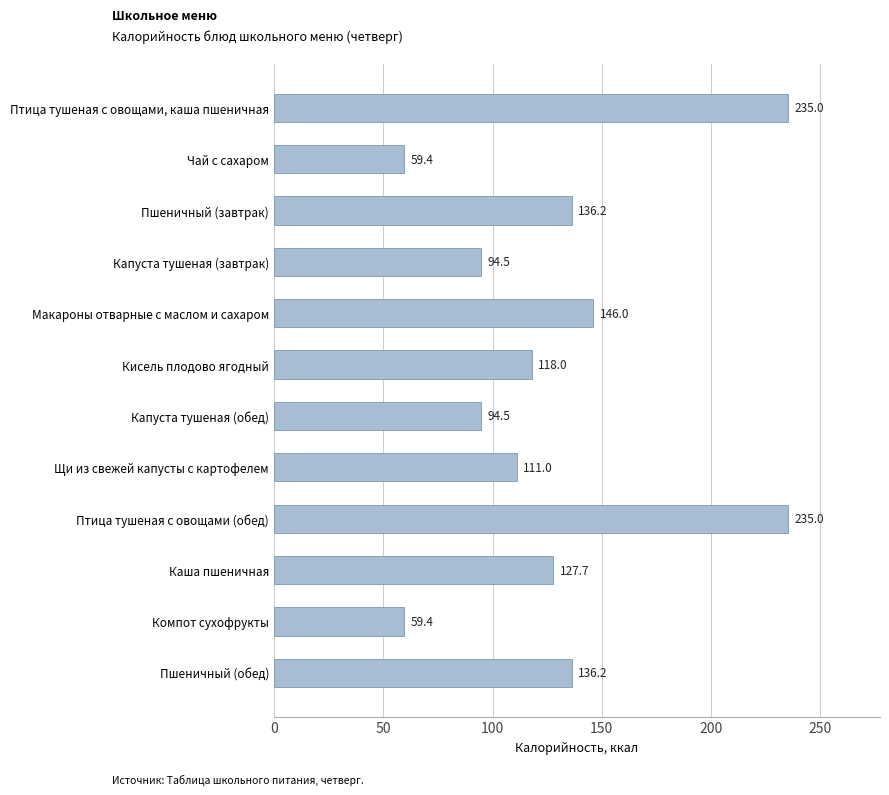

What is the difference between the maximum and minimum values?

175.6